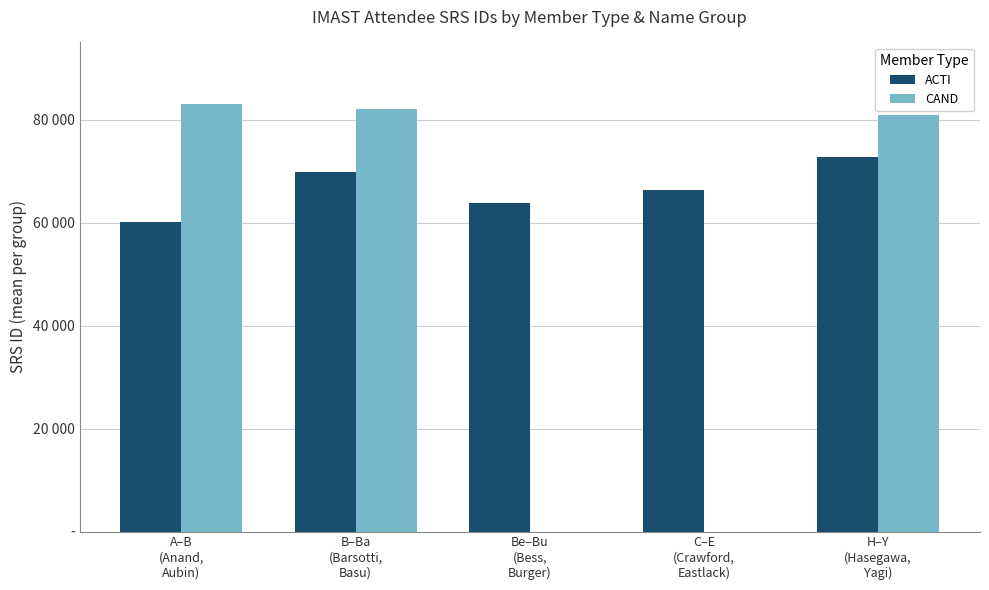

At how many categories does at least one series exceed 63194?

5